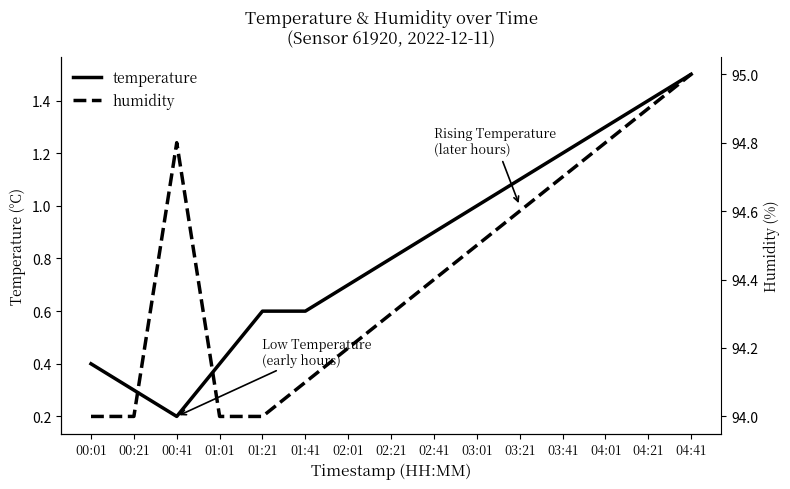

True or false: temperature has more than 2 points higher than both neighbors.

False